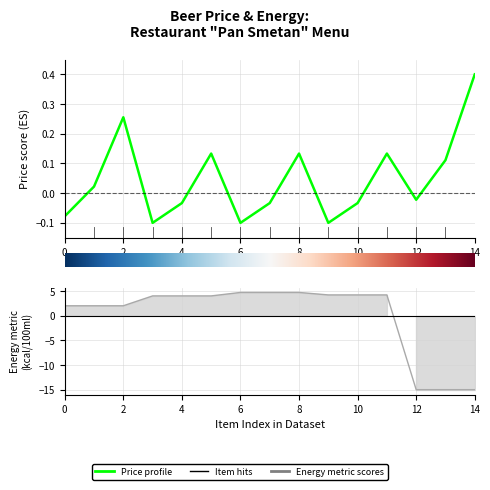

Rank the series by their maximum value, from lowest to highest.

price, energy